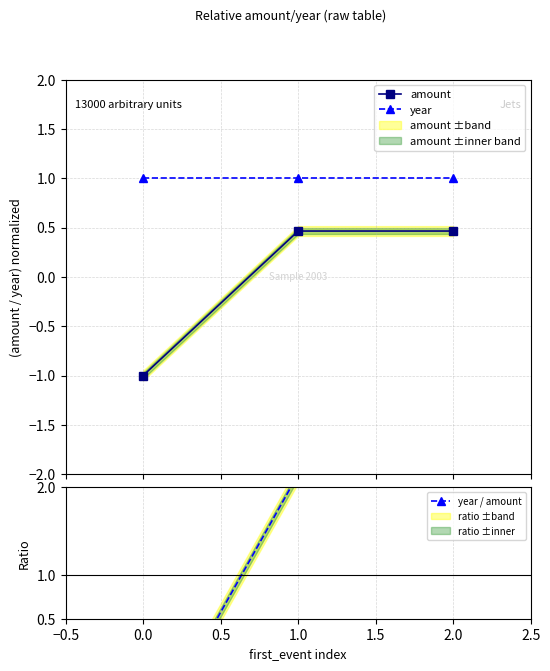

What position from the left is 0.5?

3